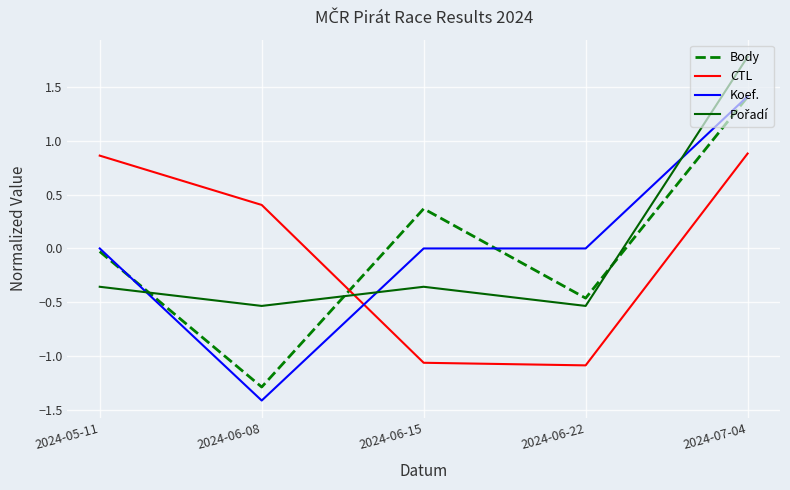

What is the difference between the highest and lowest values at 2024-06-08?

1.8